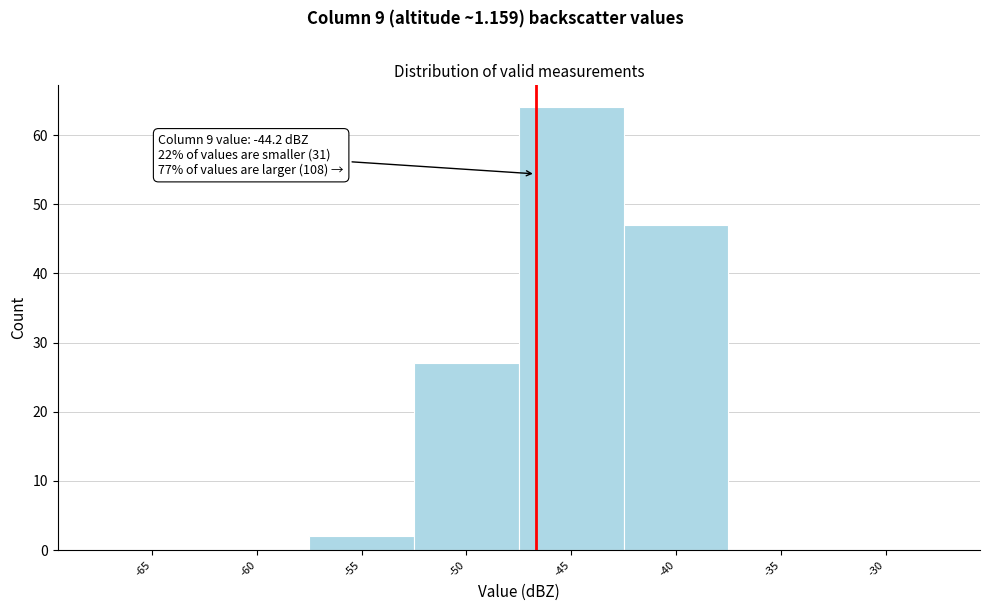

Reading left to right, extract all data points from this chart.

-65=0	-60=0	-55=2	-50=27	-45=64	-40=47	-35=0	-30=0